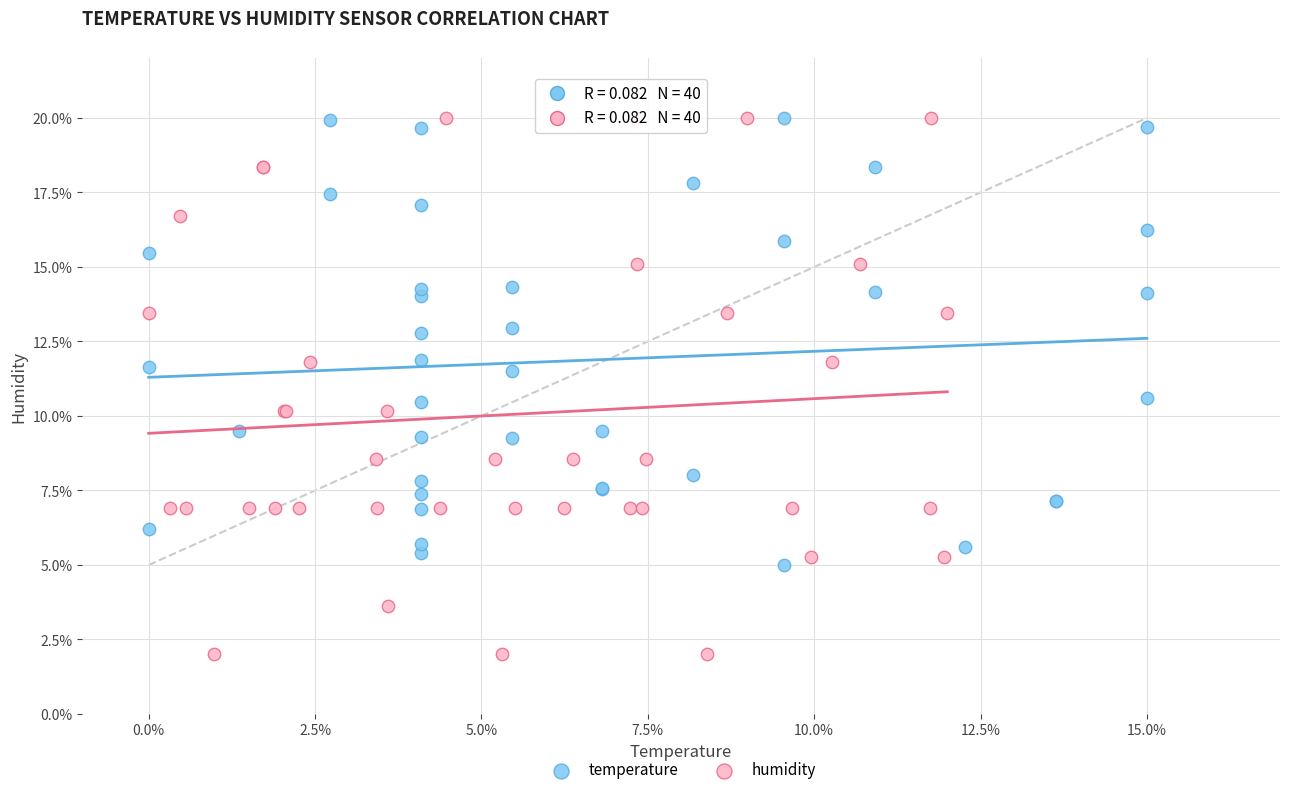

Which series has the largest Y range (max minus min)?

humidity